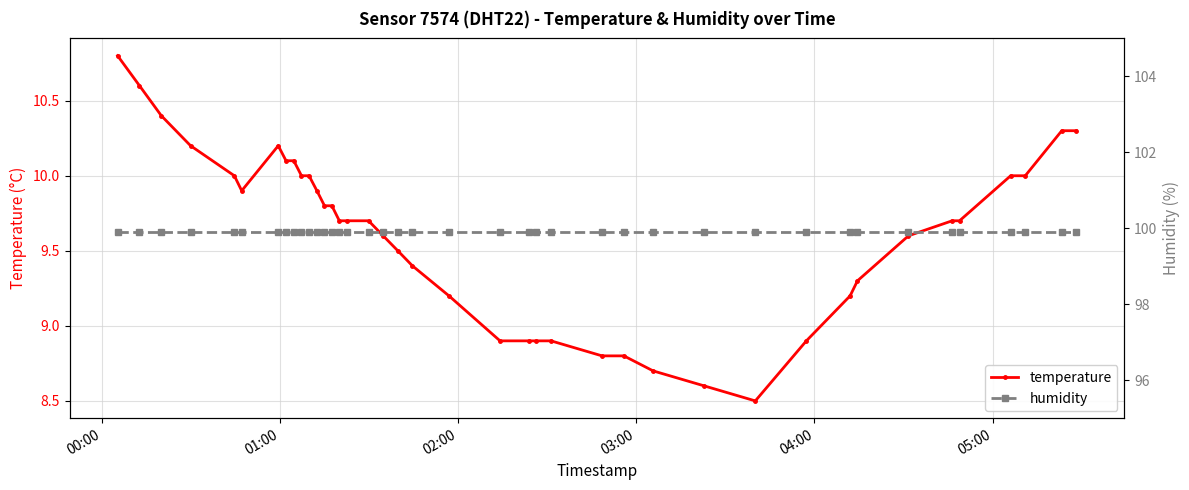

What is the lowest value of the temperature series?

8.5